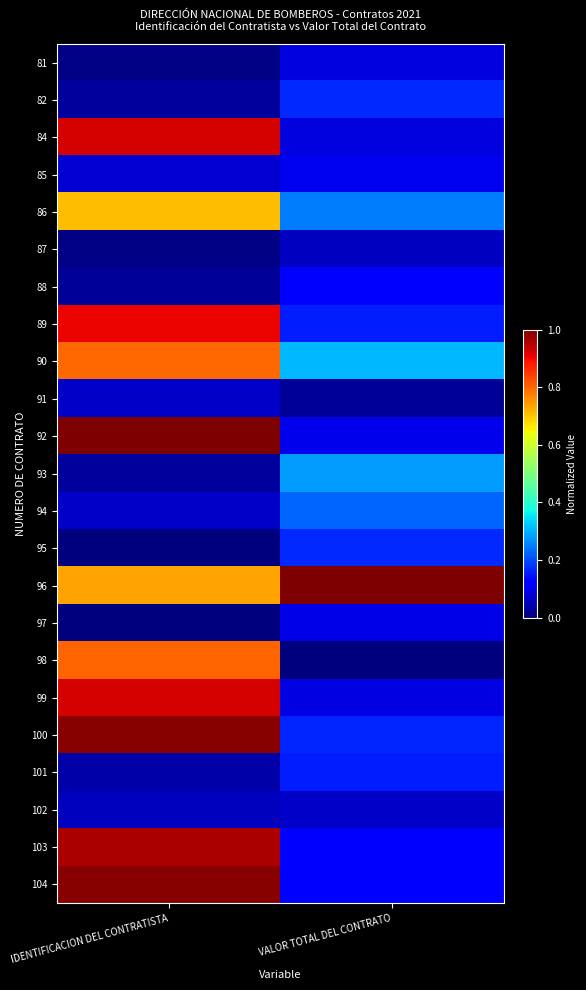

What is the difference between the highest and lowest values at IDENTIFICACION DEL CONTRATISTA?

1.0